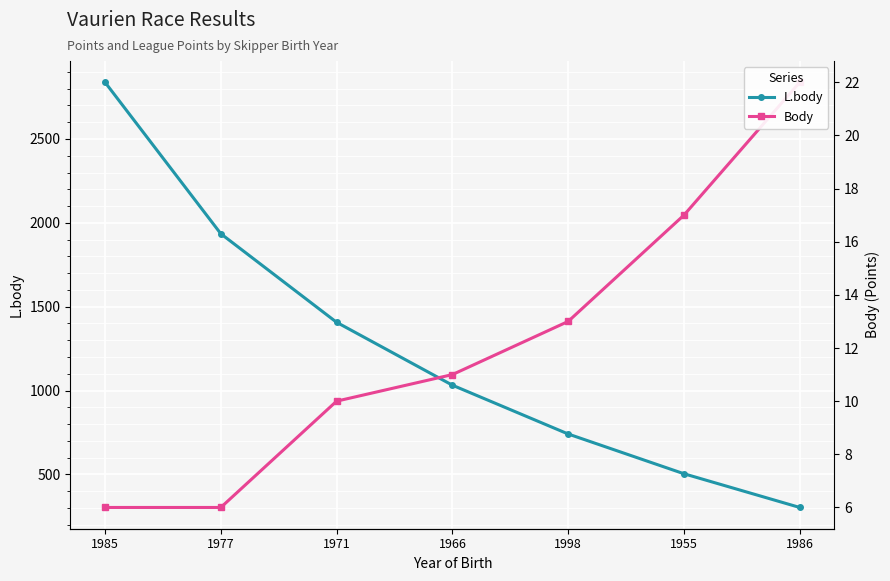

What is the maximum value for L.body?

2838